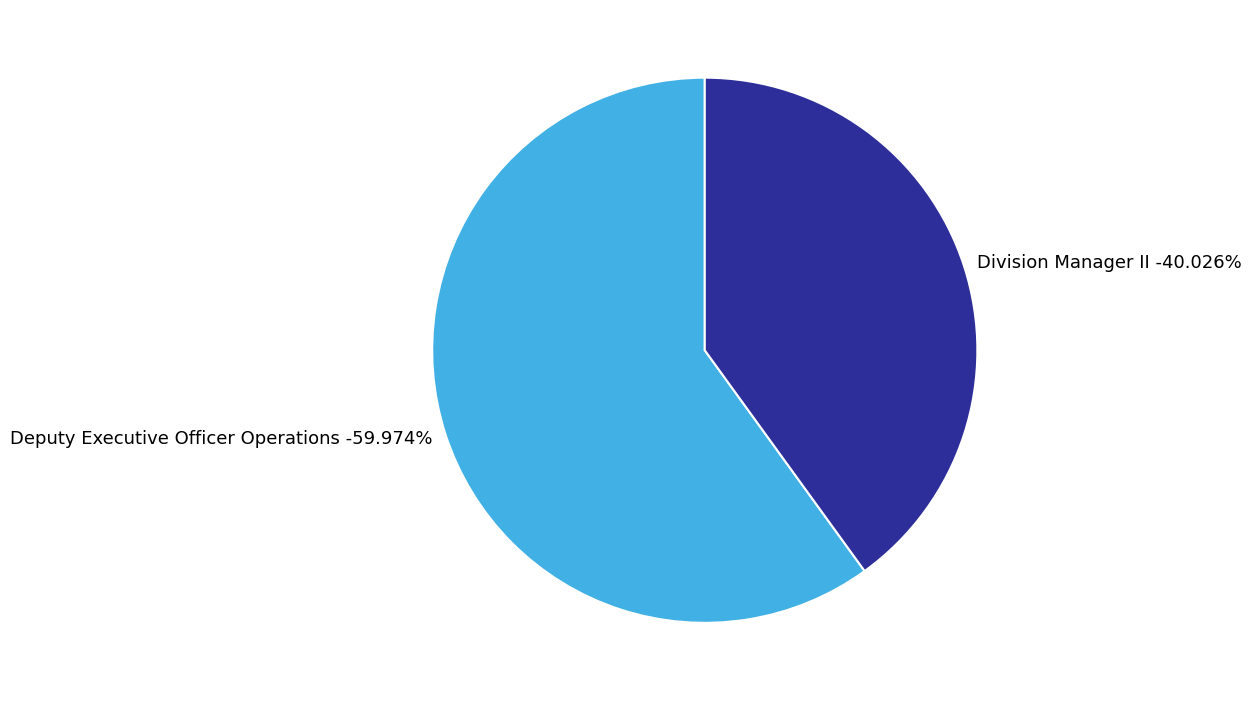

True or false: Deputy Executive Officer Operations accounts for 60% of the total.

True